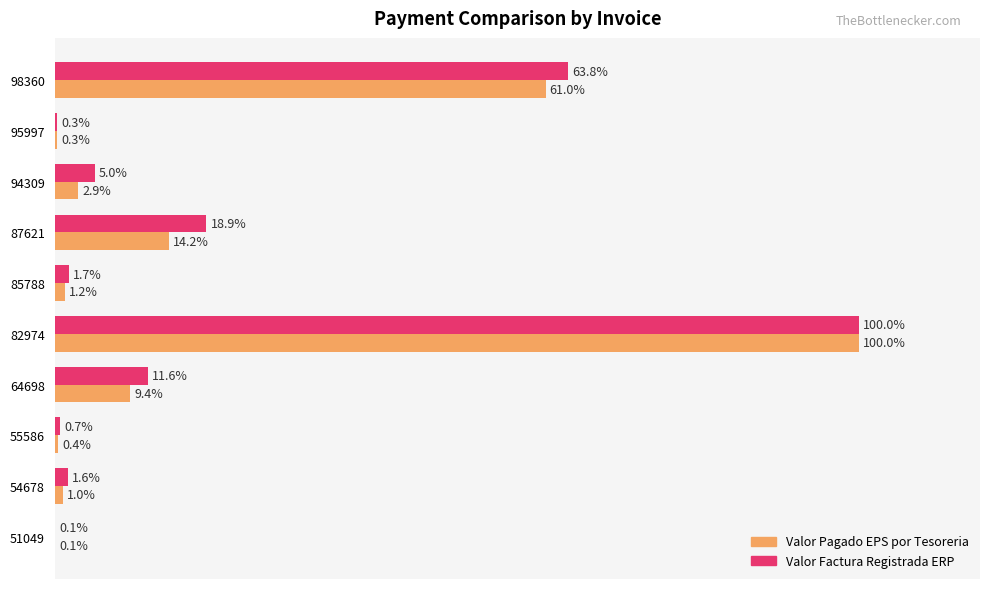

Between 51049 and 94309, which series saw the biggest shift?

Valor Factura Registrada ERP